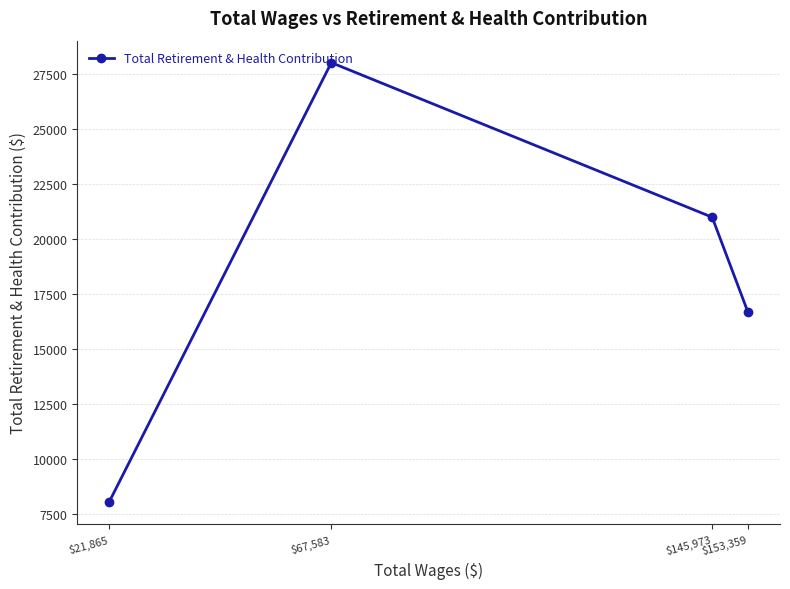

How many categories are shown in the chart?

4